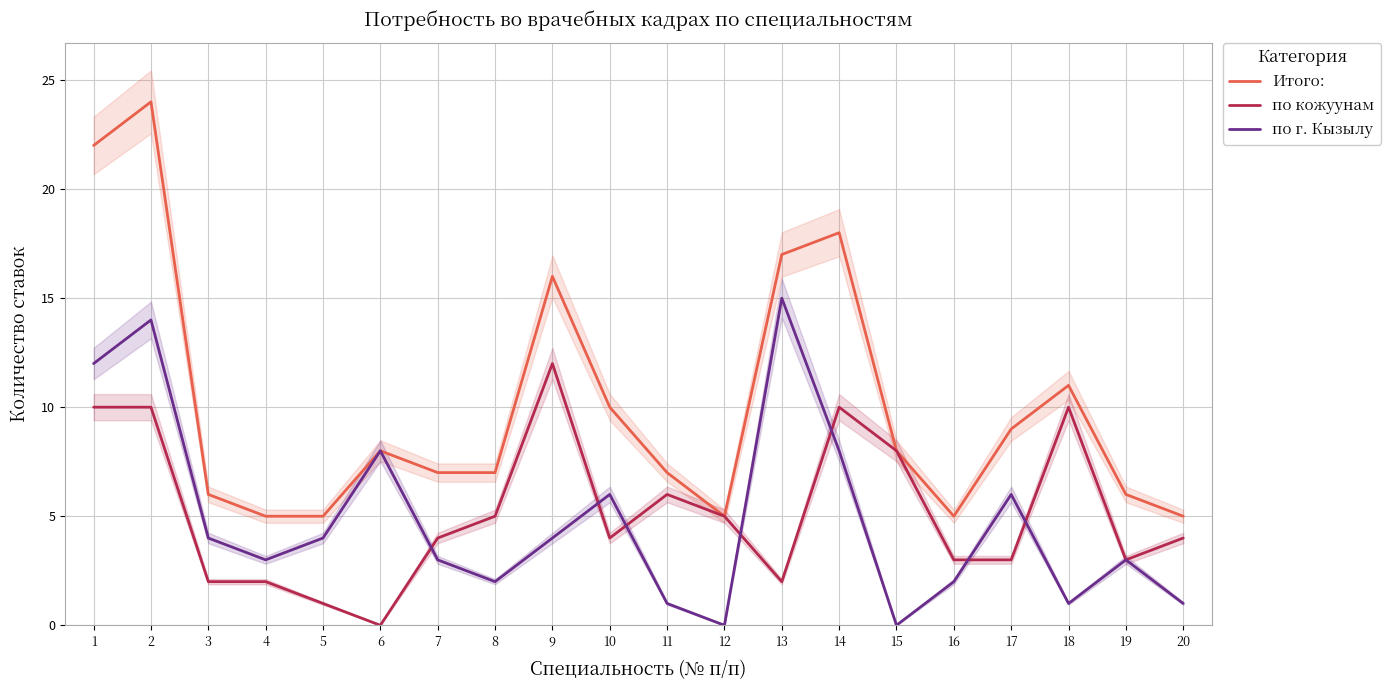

How many data points in по кожуунам are above 4?

9